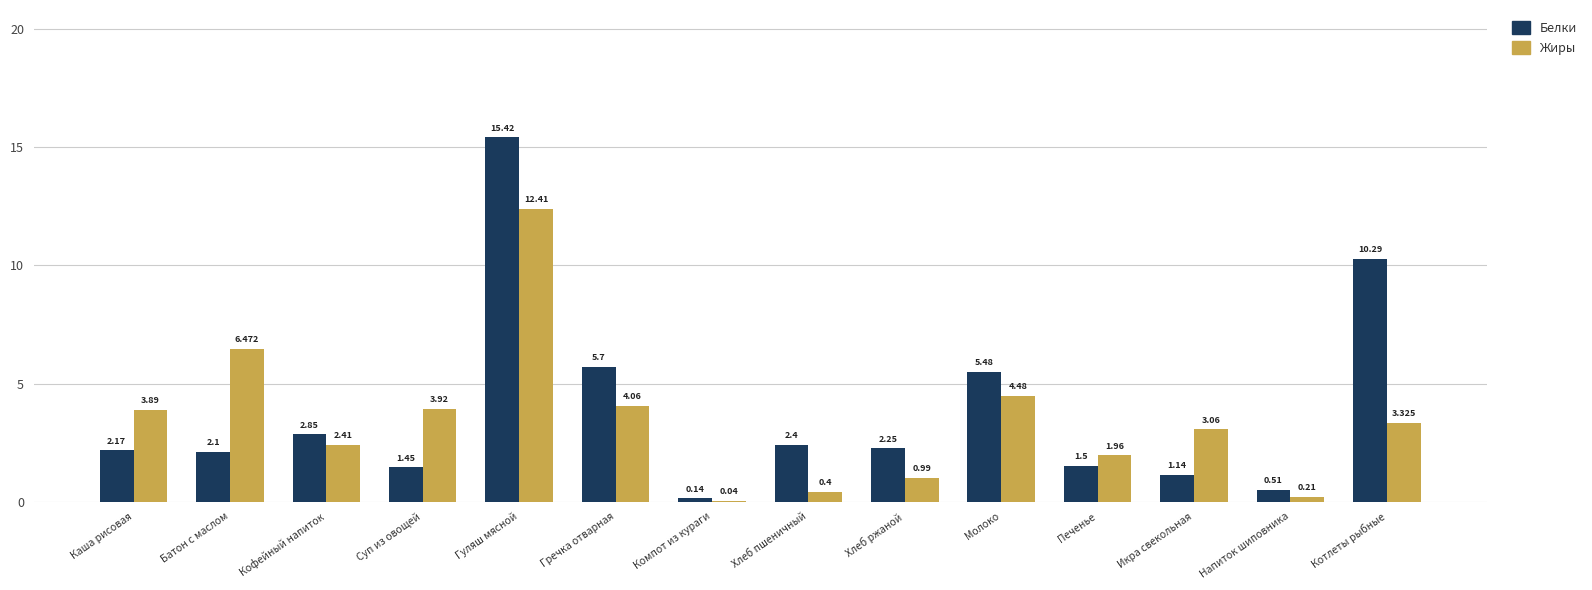

Is it true that Белки equals 0.5 at Суп из овощей?

False